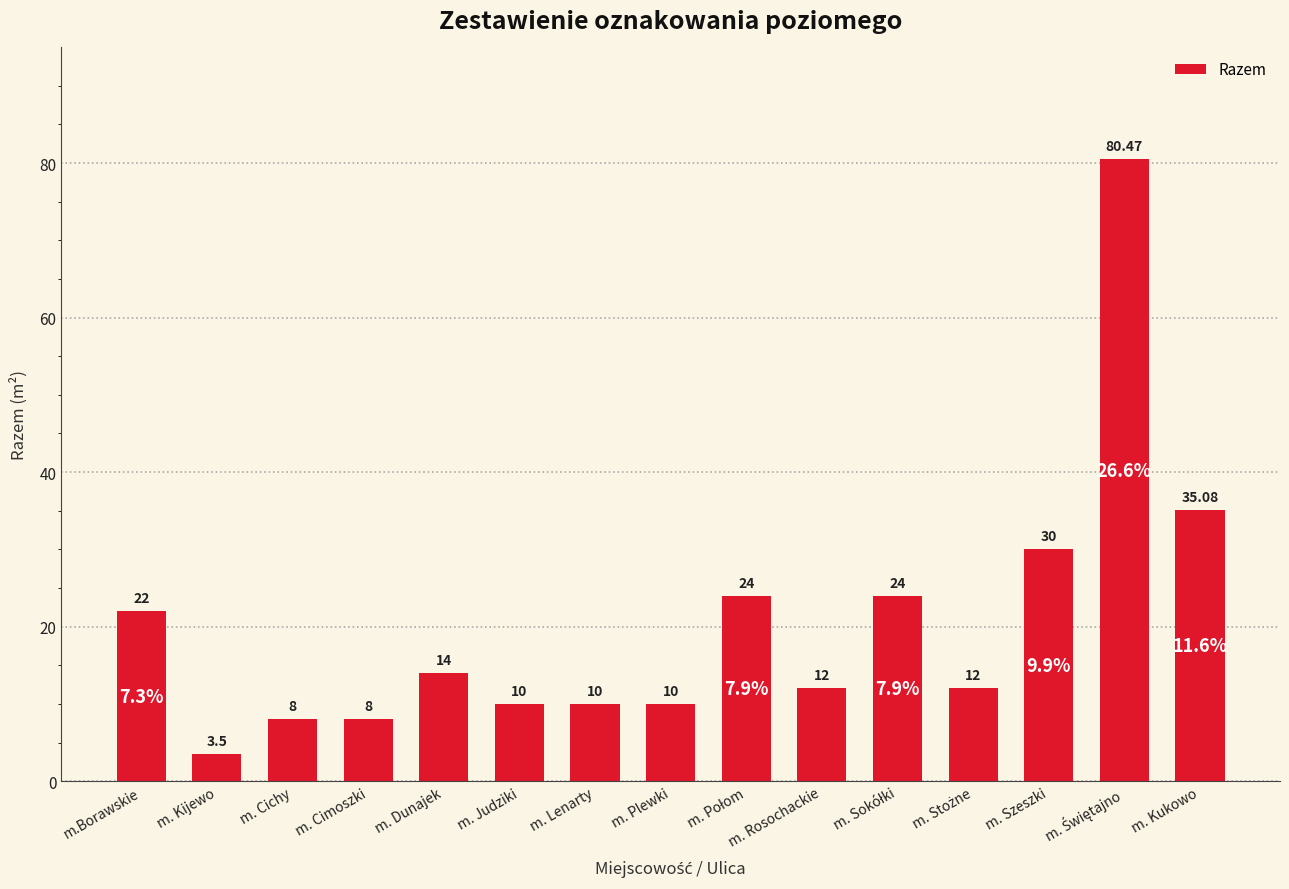

Reading left to right, list all the values displayed in this chart.

22.0	3.5	8.0	8.0	14.0	10.0	10.0	10.0	24.0	12.0	24.0	12.0	30.0	80.5	35.1